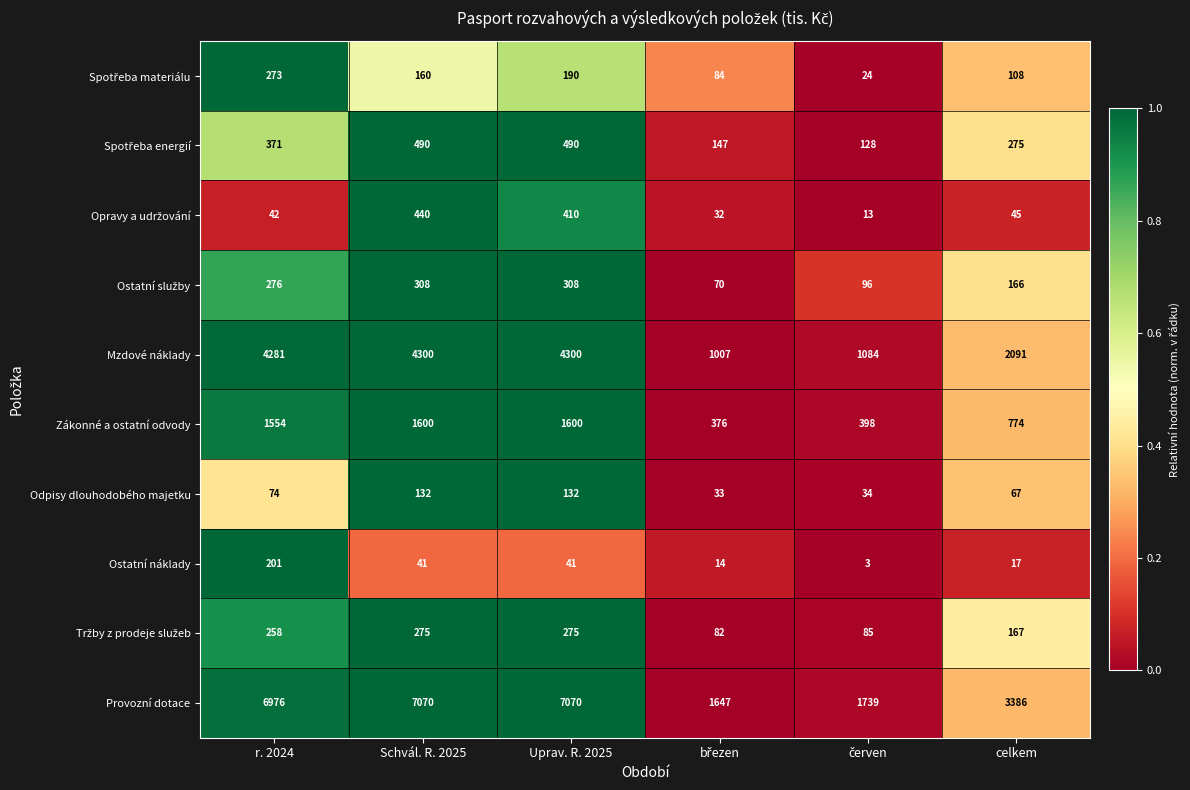

At how many categories does at least one series exceed 1942?

4